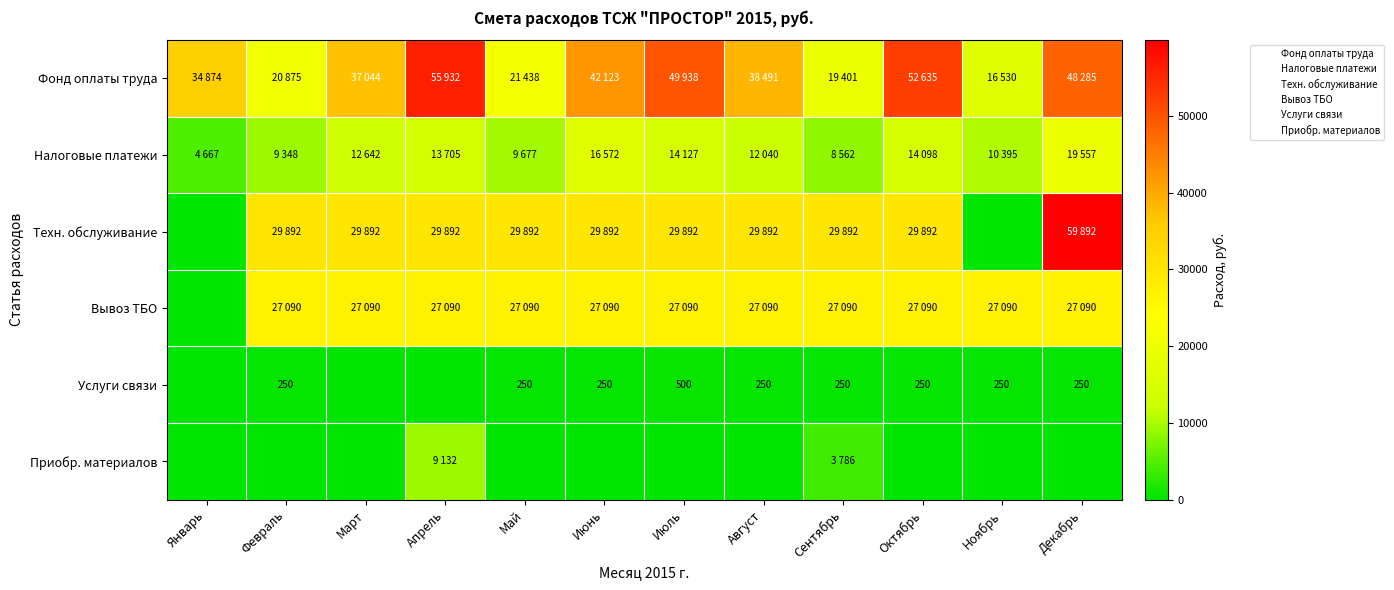

What is the spread (max minus min) of values at Июль?

49938